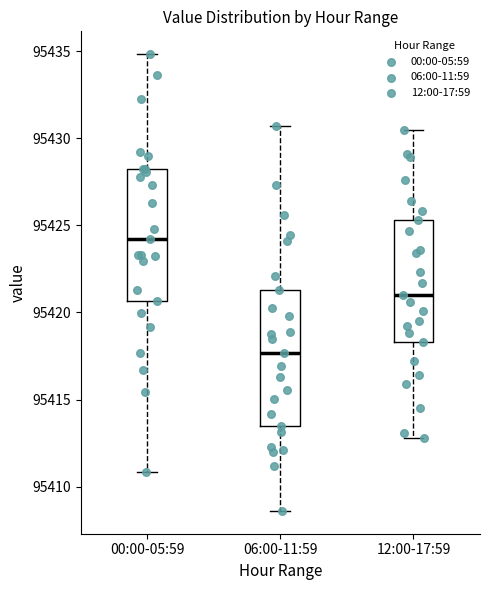

Reading left to right, transcribe this box plot: for each box, give where its median line is, the range the box spans, and where its two whiskers end, as read against the y-axis. The values are not printed on the chart, so give them approximately, as read against the axis.

00:00-05:59: median 95424.0, box 95420.5 to 95428.0, whiskers 95411.0 to 95435.0
06:00-11:59: median 95417.5, box 95413.5 to 95421.5, whiskers 95408.5 to 95430.5
12:00-17:59: median 95421.0, box 95418.5 to 95425.5, whiskers 95413.0 to 95430.5